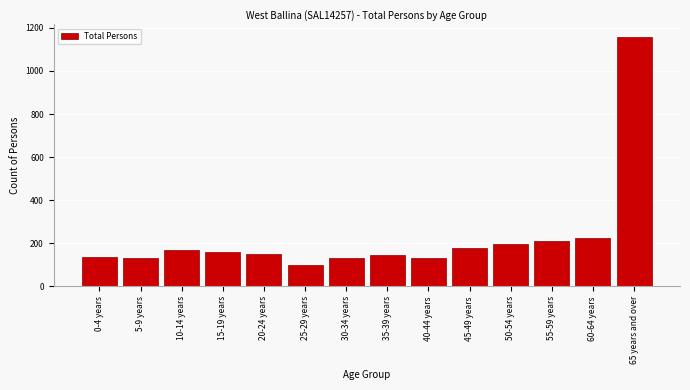

Which category has the highest value across all series?

65 years and over